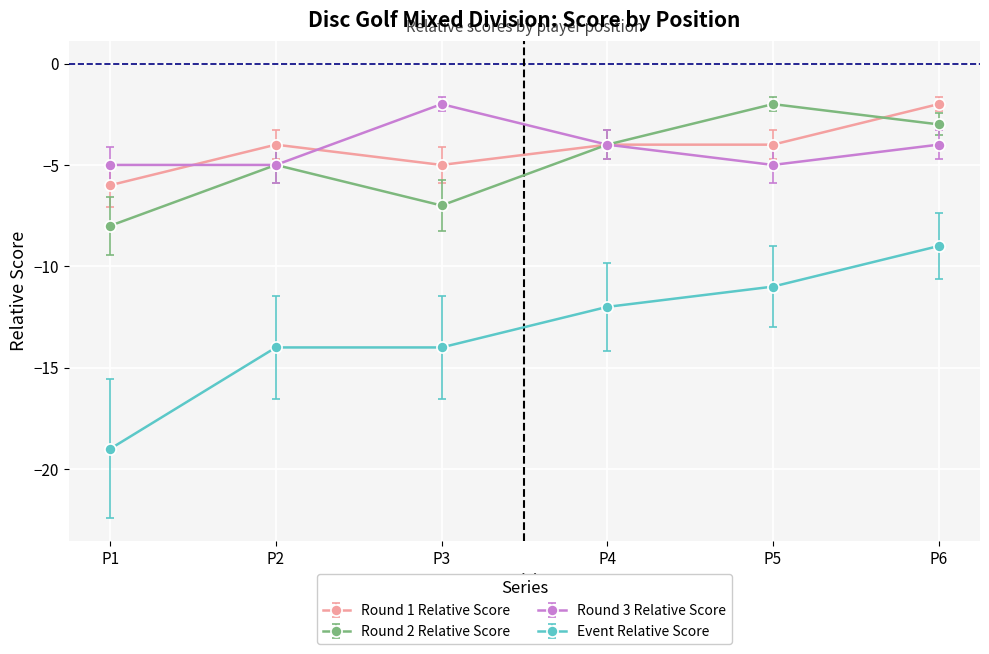

True or false: Event Relative Score and Round 2 Relative Score intersect in this chart.

False